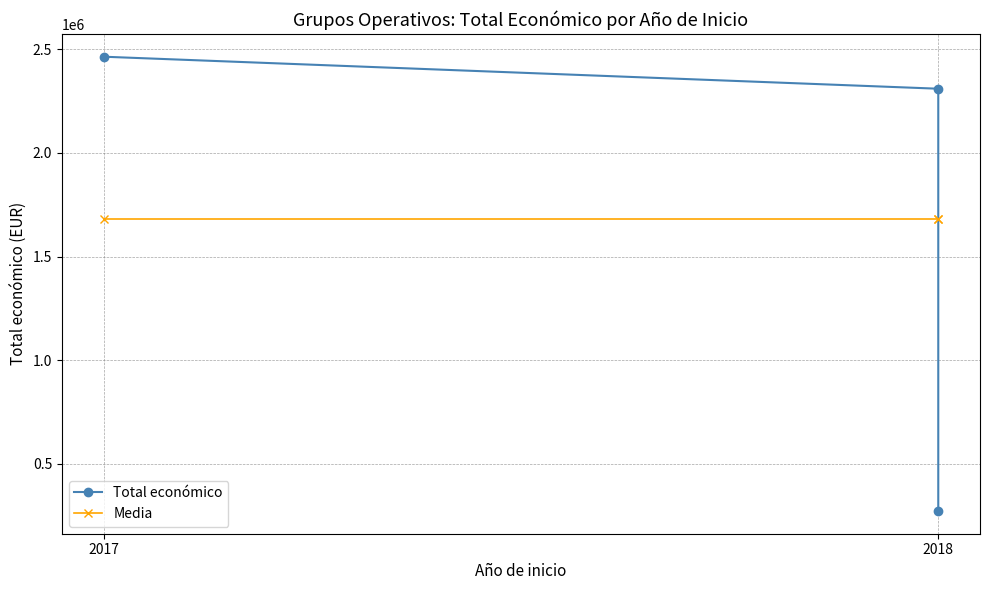

True or false: Total económico has a value of 2464572 at 2017.

True